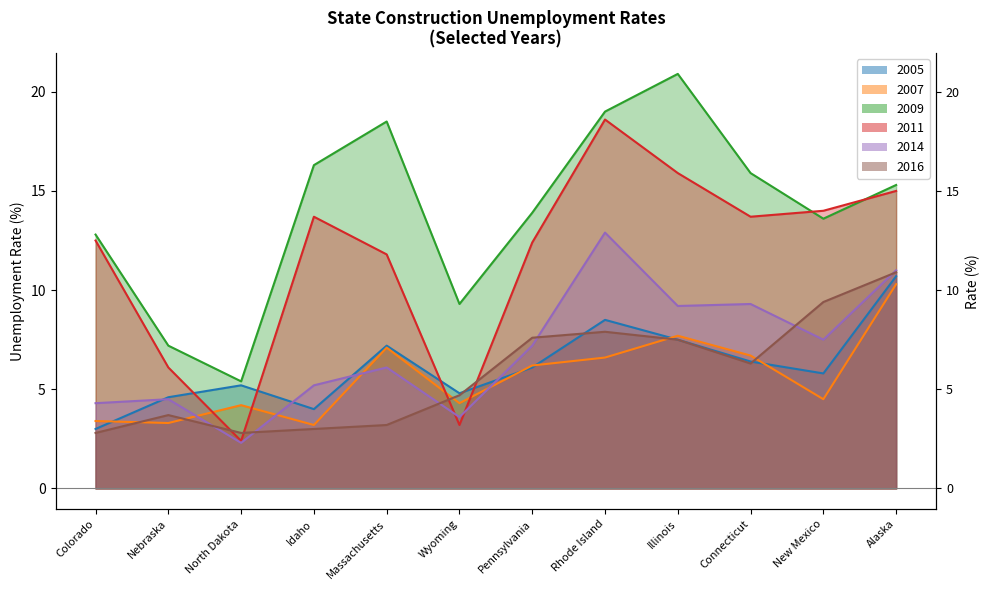

What is the maximum value shown in the chart?

20.9